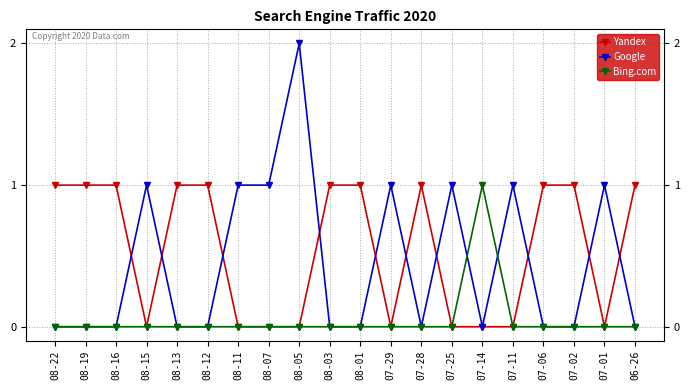

What is the difference between the highest and lowest values at 07-02?

1